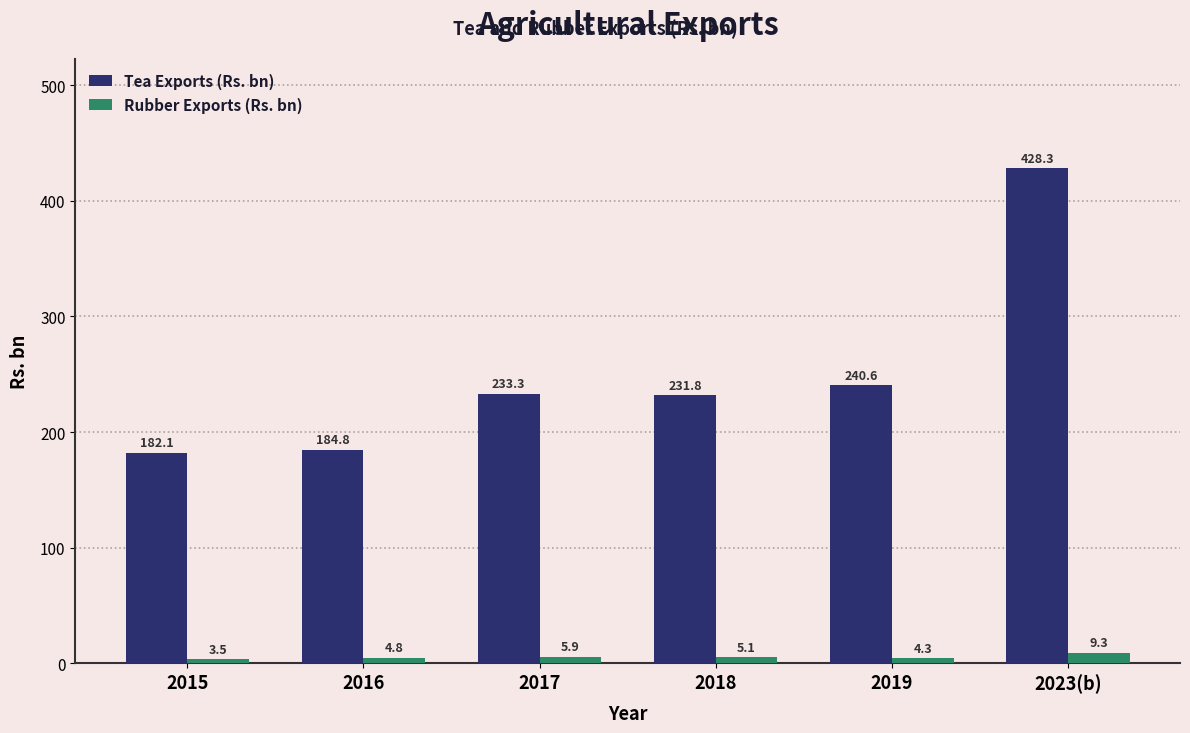

Rank the series by their average value, from lowest to highest.

Rubber Exports (Rs. bn), Tea Exports (Rs. bn)